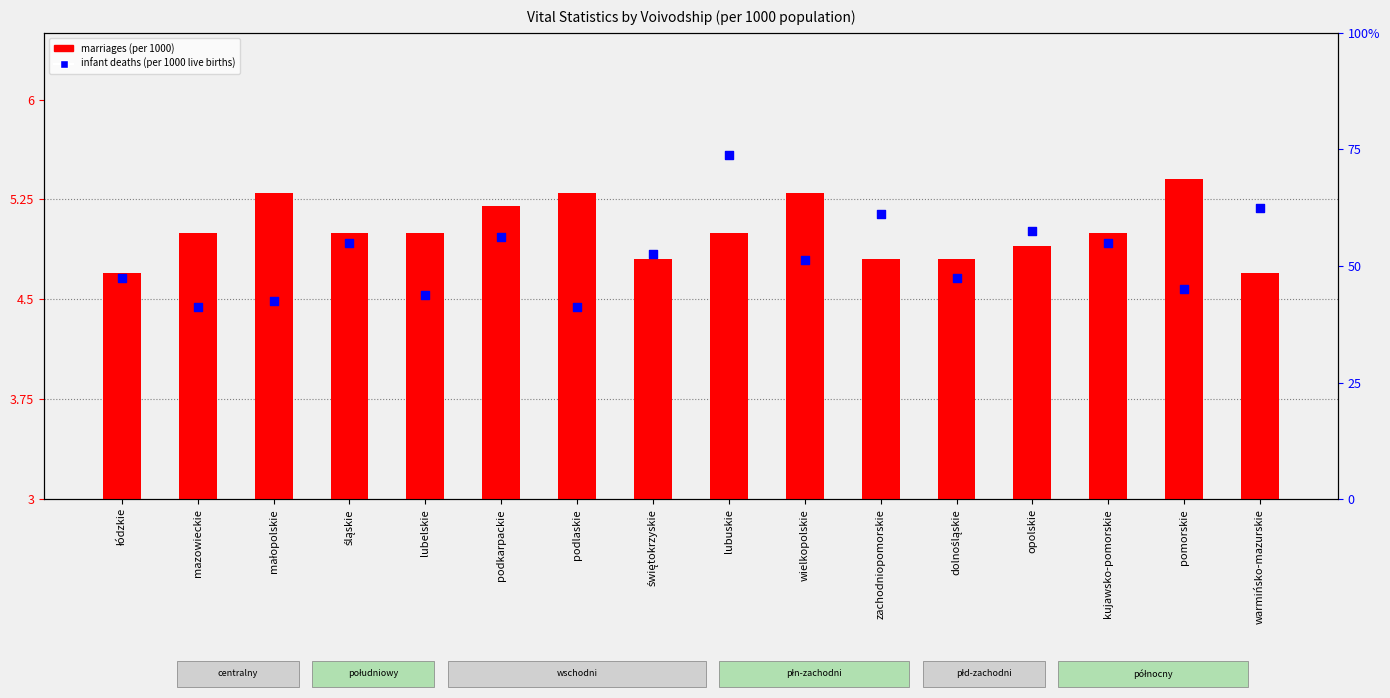

Which series reaches the maximum Y coordinate?

infant deaths (per 1000 live births)